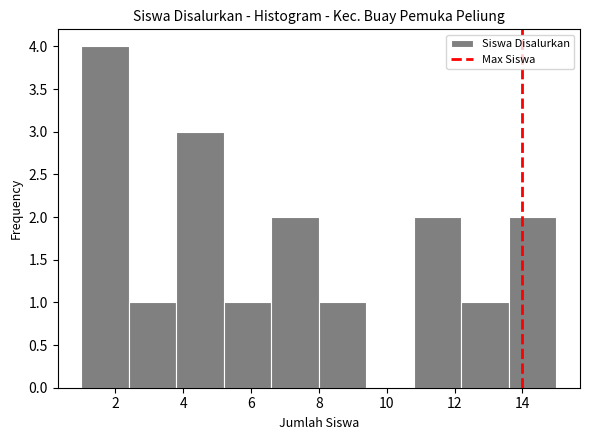

Reading left to right, list every bar in this chart as the range it spans on the x-axis followed by its height. The values are not printed on the chart, so give them approximately, as read against the axis.

1.0 to 2.4: 4
2.4 to 3.8: 1
3.8 to 5.2: 3
5.2 to 6.6: 1
6.6 to 8.0: 2
8.0 to 9.4: 1
9.4 to 10.8: 0
10.8 to 12.2: 2
12.2 to 13.6: 1
13.6 to 15.0: 2